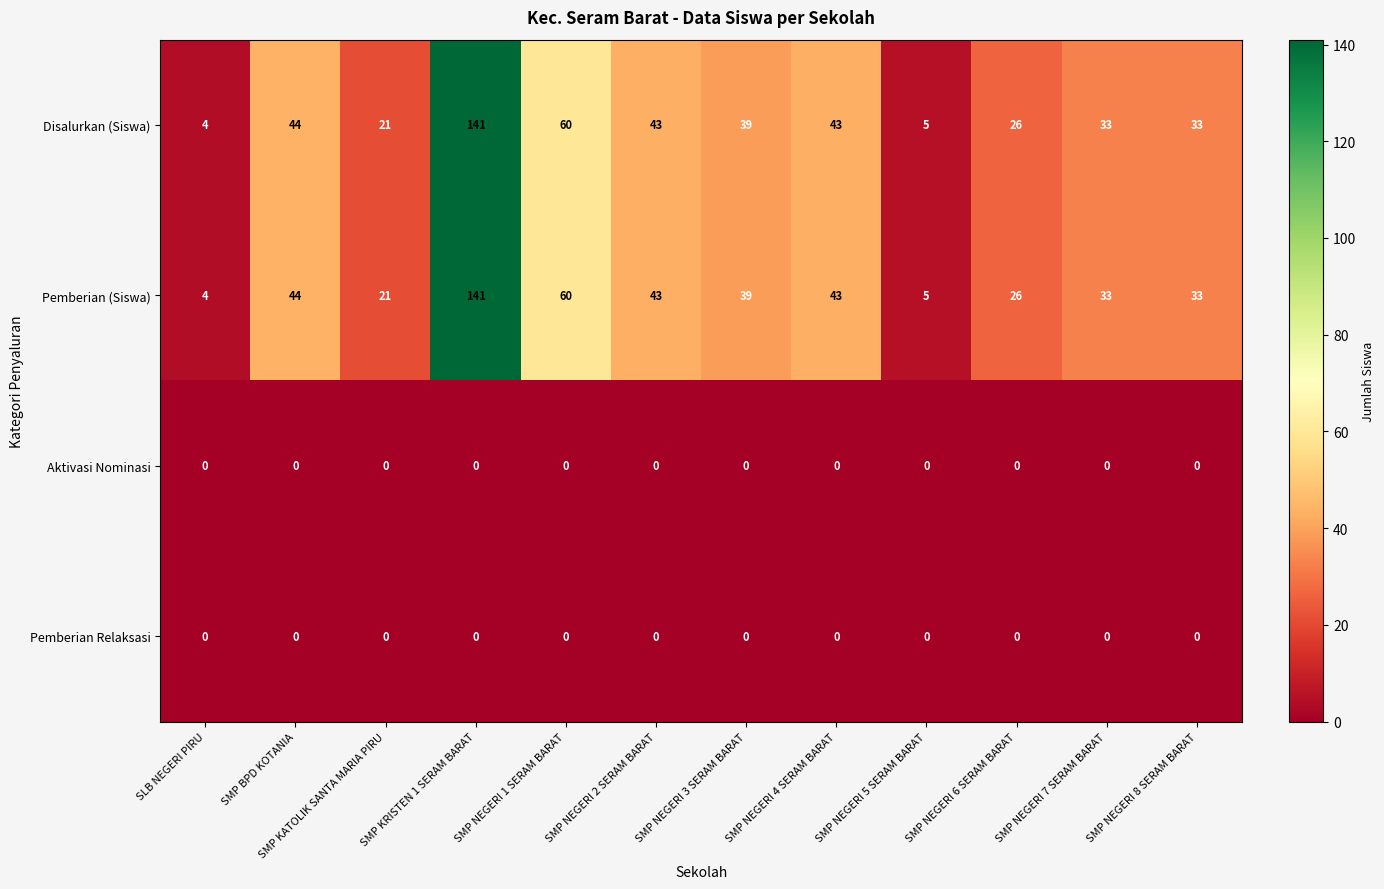

What is the difference between the highest and lowest values at SMP NEGERI 6 SERAM BARAT?

26